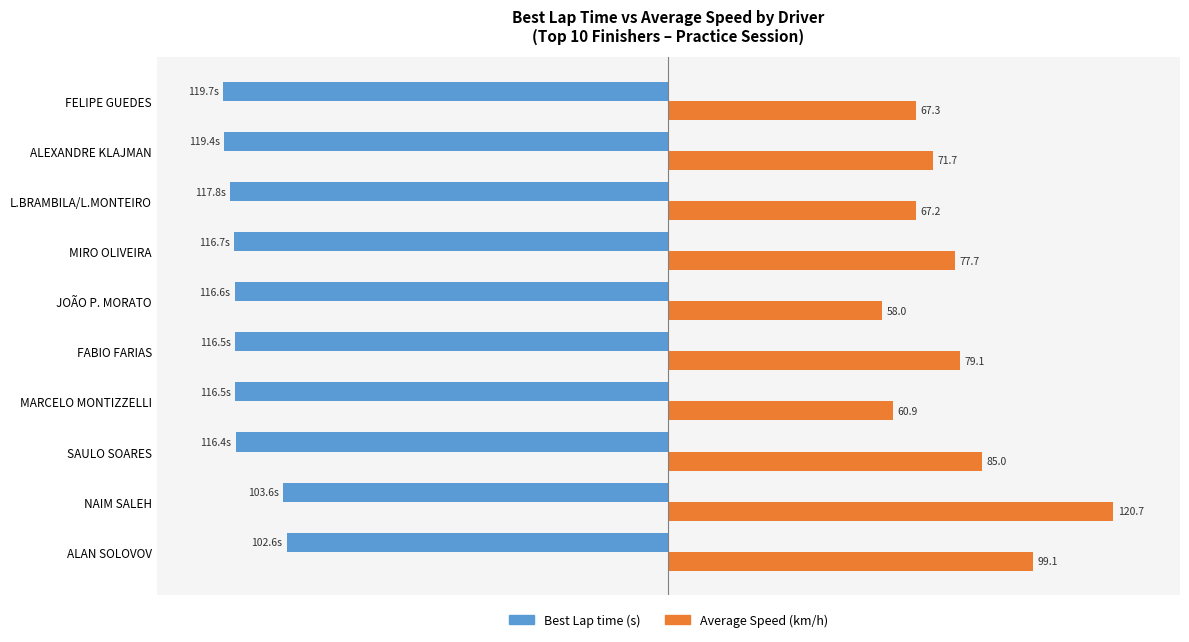

The value of Average Speed at MIRO OLIVEIRA is 101.0. True or false?

False